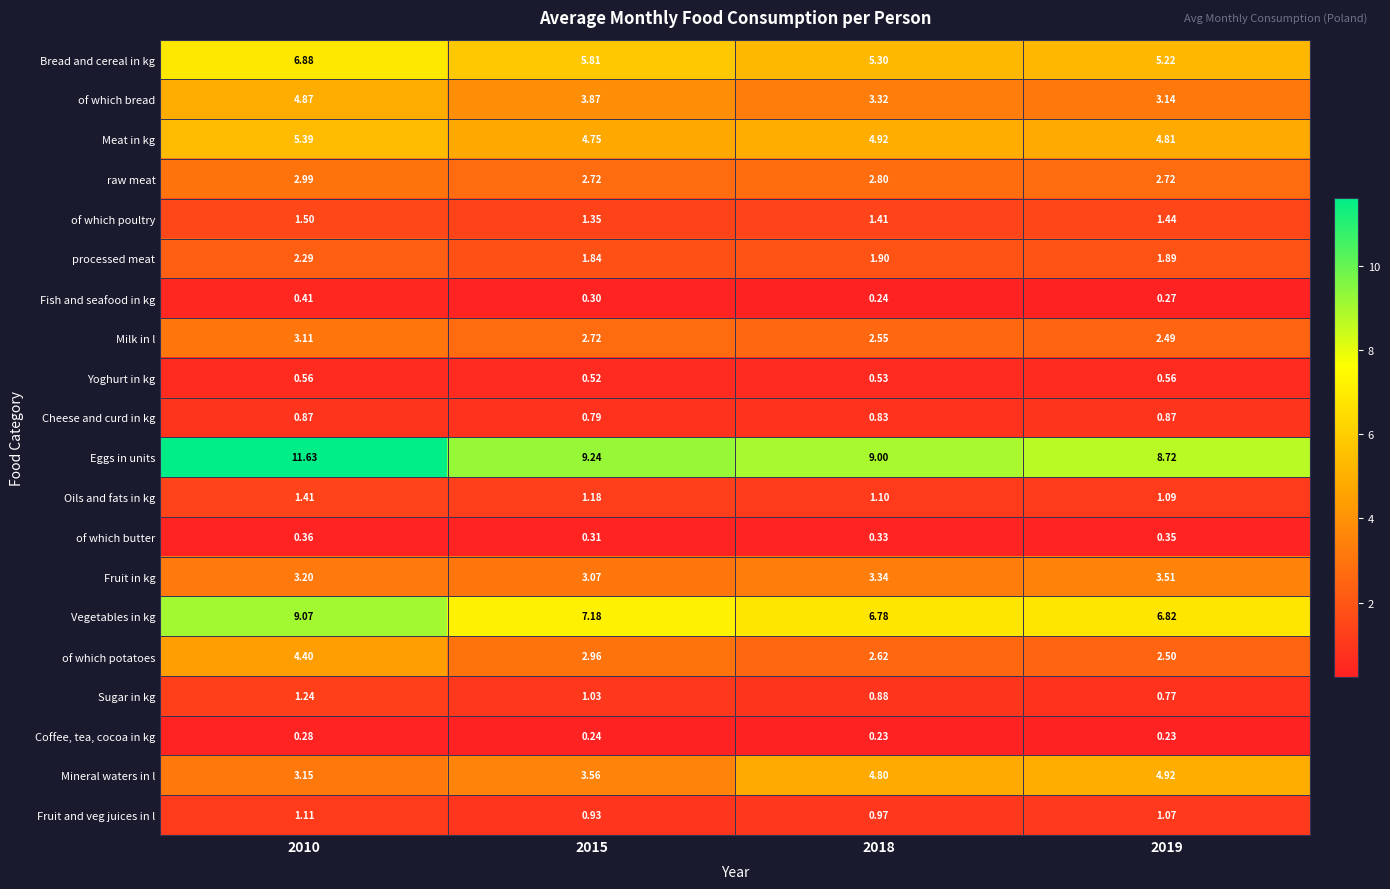

Rank the series by their maximum value, from highest to lowest.

Eggs in units, Vegetables in kg, Bread and cereal in kg, Meat in kg, Mineral waters in l, of which bread, of which potatoes, Fruit in kg, Milk in l, raw meat, processed meat, of which poultry, Oils and fats in kg, Sugar in kg, Fruit and veg juices in l, Cheese and curd in kg, Yoghurt in kg, Fish and seafood in kg, of which butter, Coffee, tea, cocoa in kg